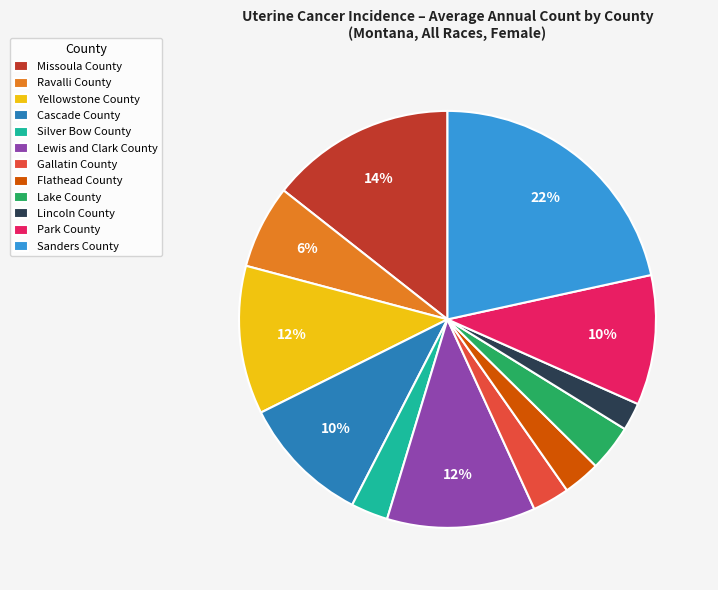

To the nearest percent, what percentage of the pie is Lewis and Clark County?

12%